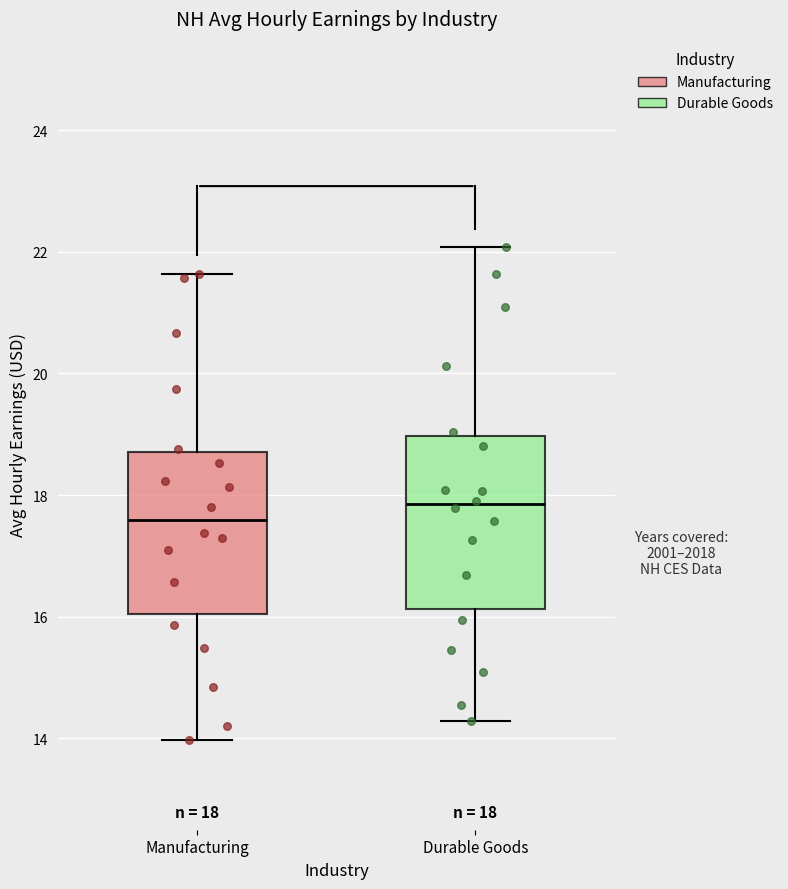

Which box has the lowest median line?

Manufacturing